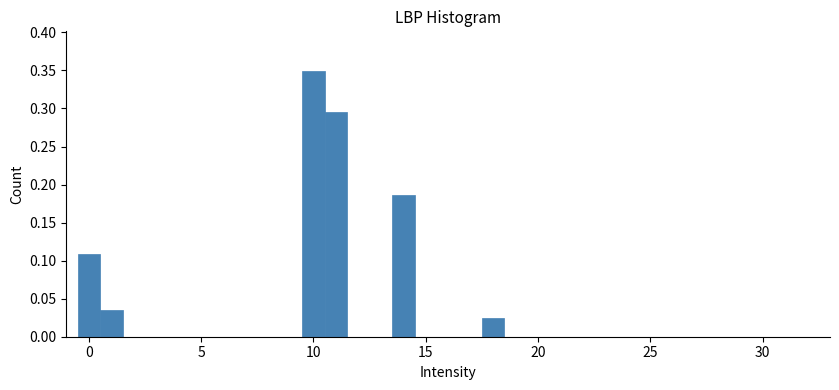

Read against the x-axis, roughly where is the centre of the tallest bar?

10.0